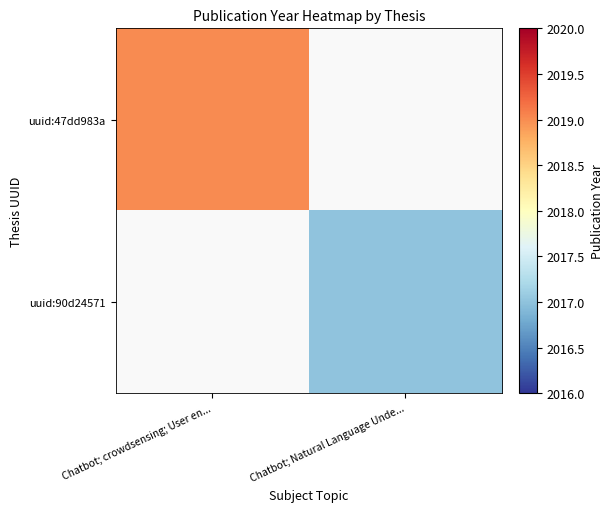

What is the greatest value displayed?

2019